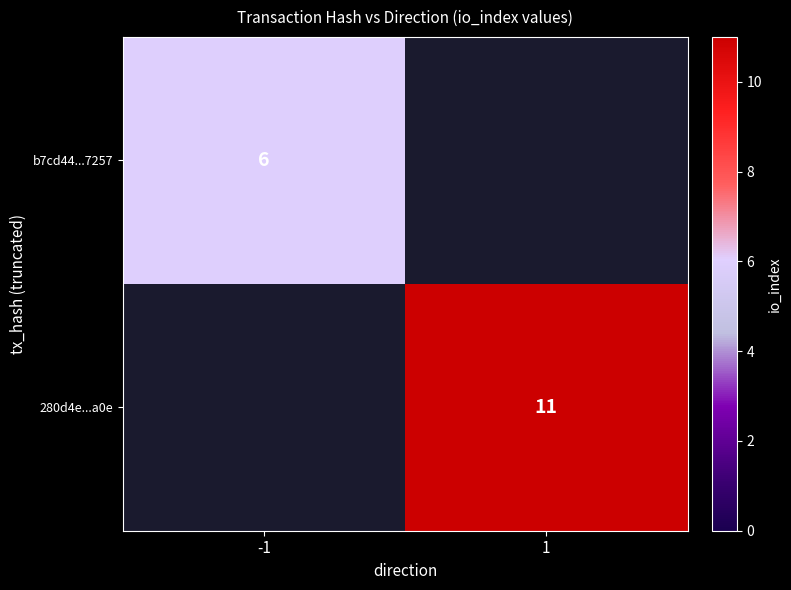

What is the greatest value displayed?

11.0